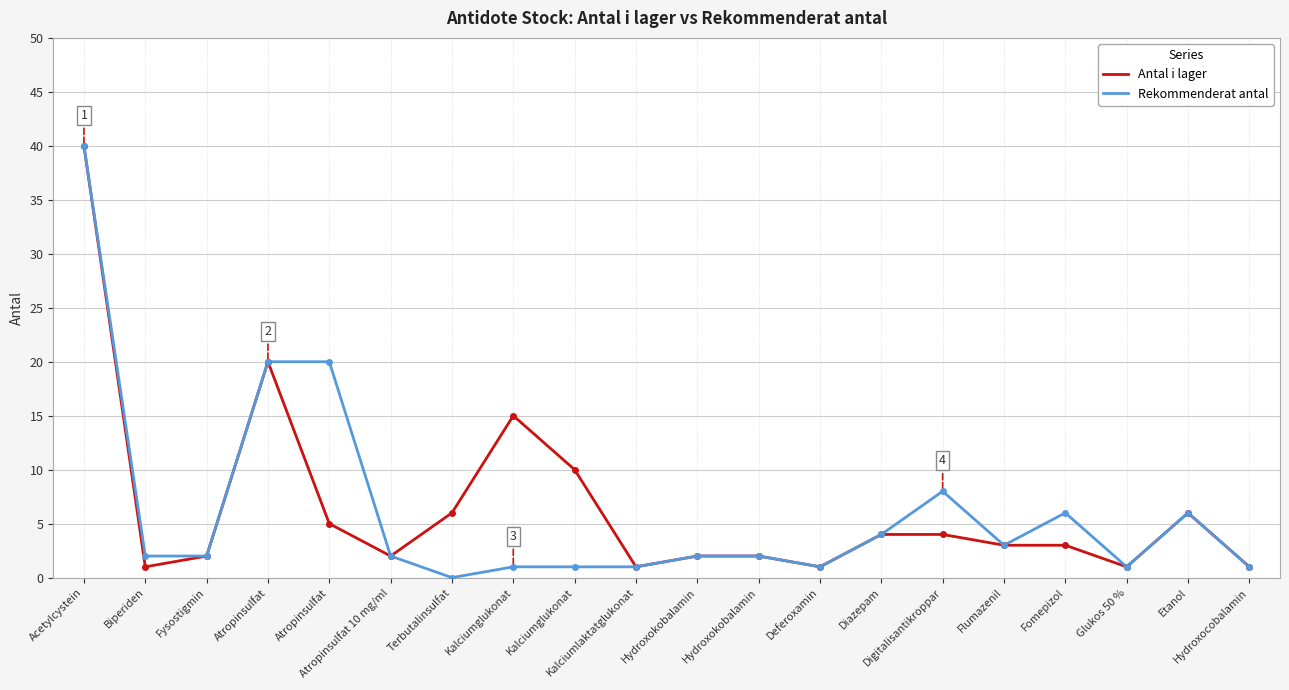

What are all the series names shown in the legend?

Antal i lager, Rekommenderat antal